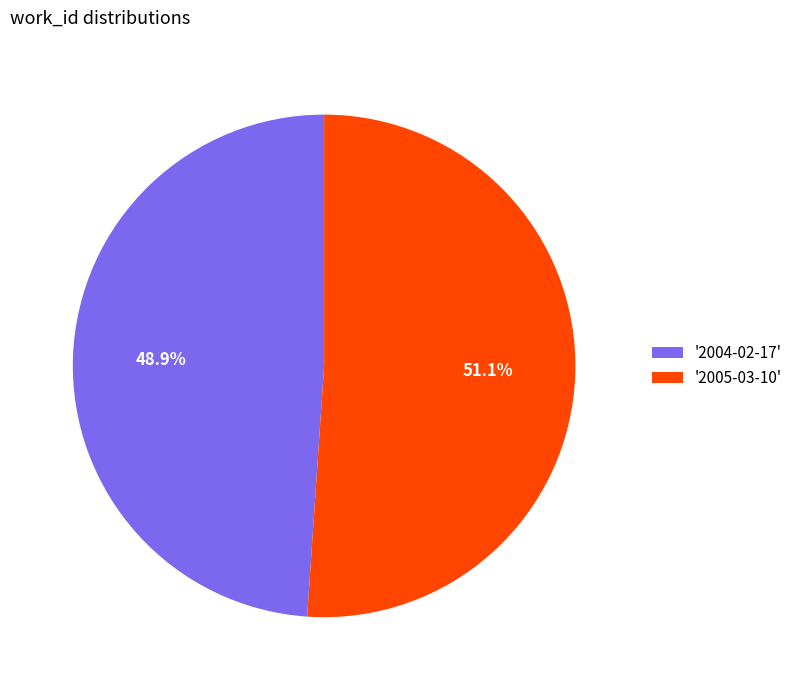

How many segments does this pie chart have?

2